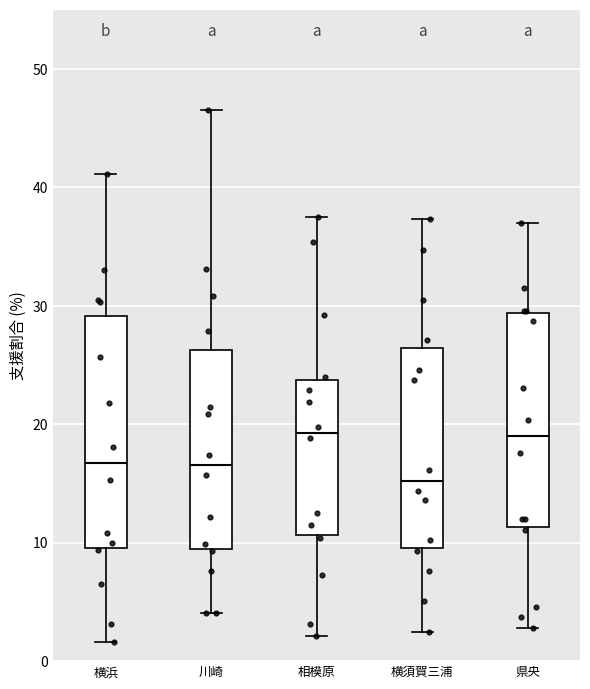

Where does the upper whisker of the box for 相模原 end on the y-axis? The values are not printed on the chart, so give them approximately, as read against the axis.

38